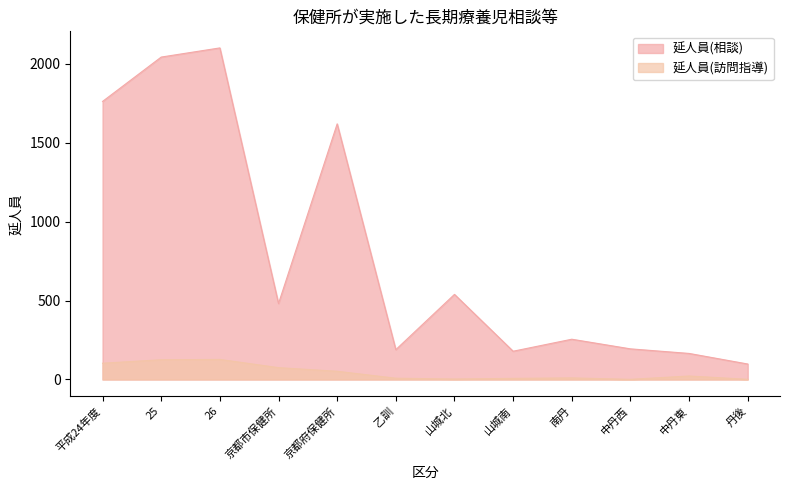

Reading right to left, extract all data points from this chart.

延人員(相談): 丹後=98	中丹東=165	中丹西=194	南丹=255	山城南=179	山城北=539	乙訓=189	京都府保健所=1619	京都市保健所=481	26=2100	25=2042	平成24年度=1761
延人員(訪問指導): 丹後=1	中丹東=22	中丹西=1	南丹=10	山城南=7	山城北=3	乙訓=8	京都府保健所=52	京都市保健所=75	26=127	25=125	平成24年度=103